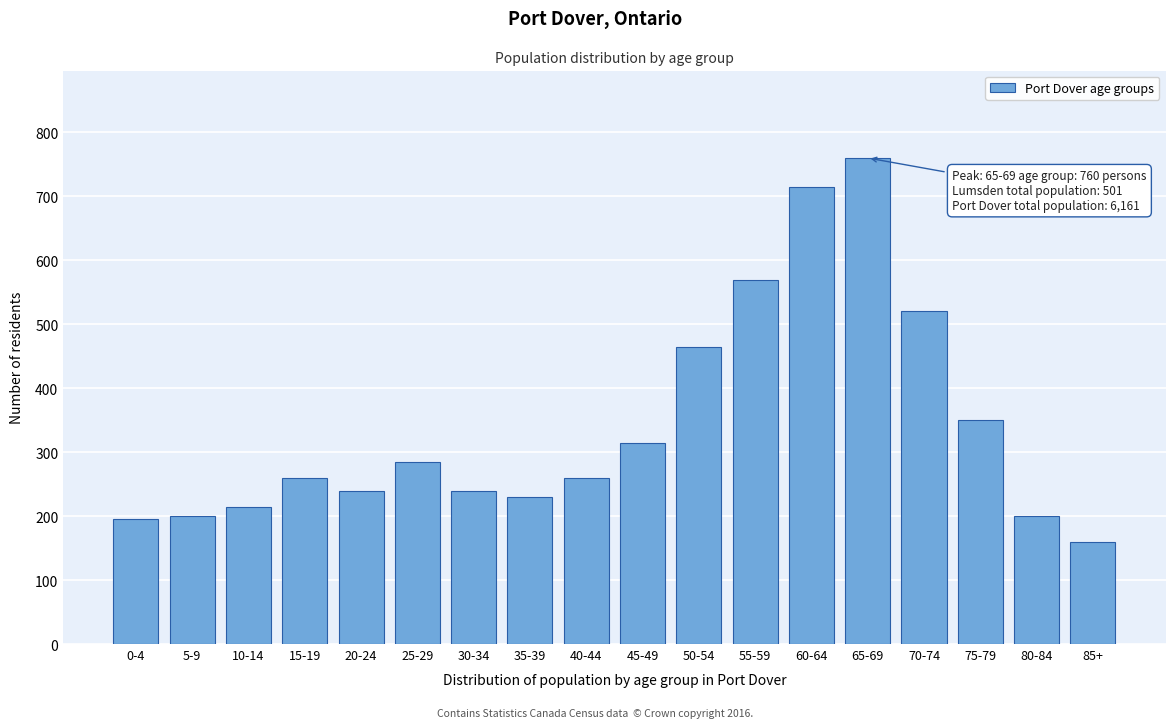

Reading left to right, extract all data points from this chart.

195	200	215	260	240	285	240	230	260	315	465	570	715	760	520	350	200	160